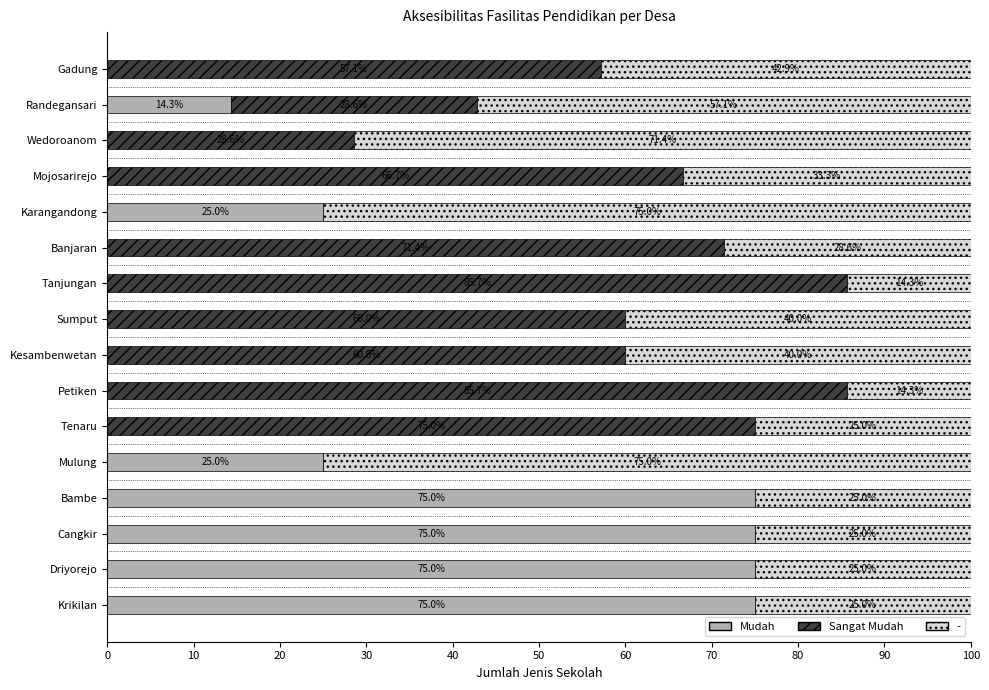

What is the maximum value for Mudah?

75.0